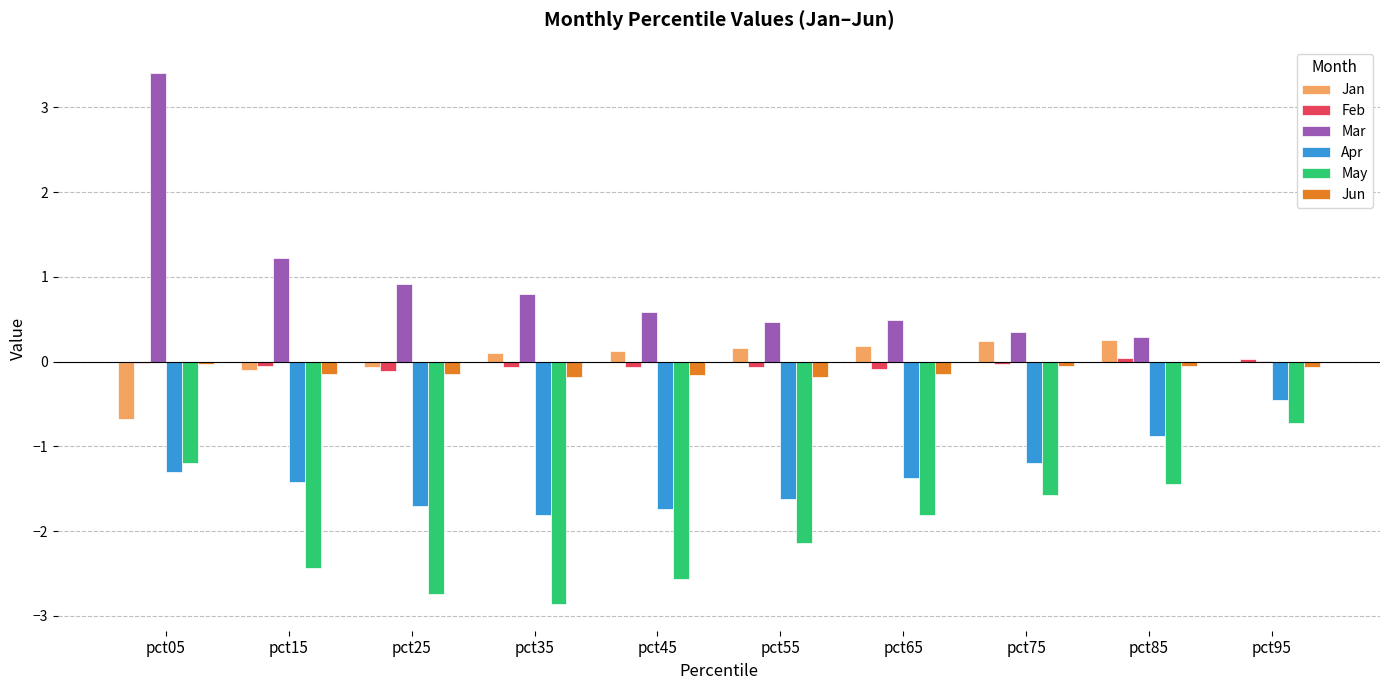

Which series changed the most between pct05 and pct65?

Mar